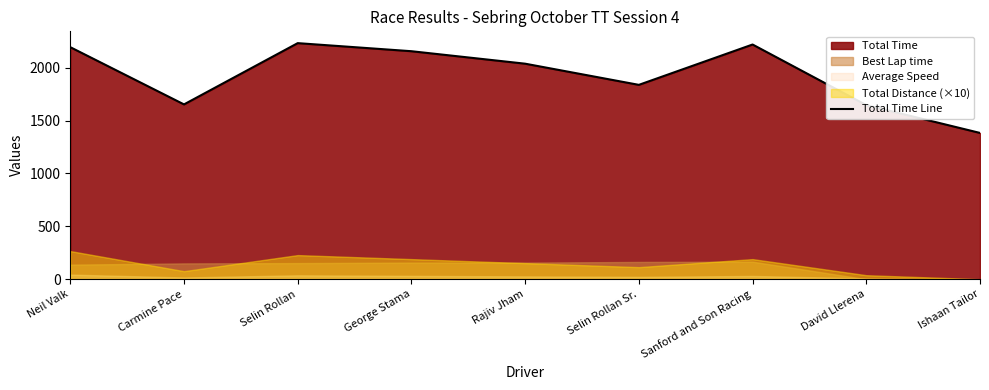

What is the ratio of the value at Selin Rollan to the value at David Llerena?

1.4